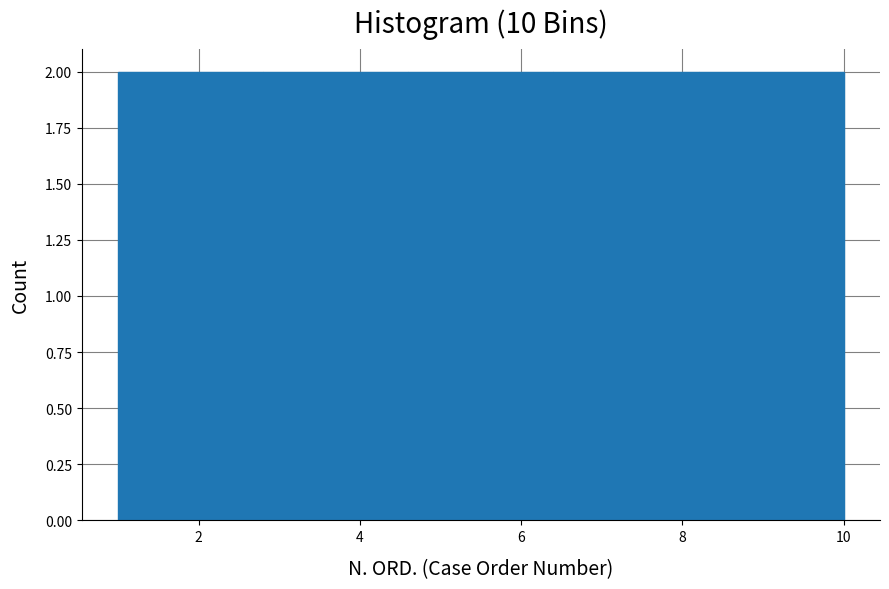

What is the height of the bar covering 6.4 to 8.2 on the x-axis? The values are not printed on the chart, so give them approximately, as read against the axis.

2